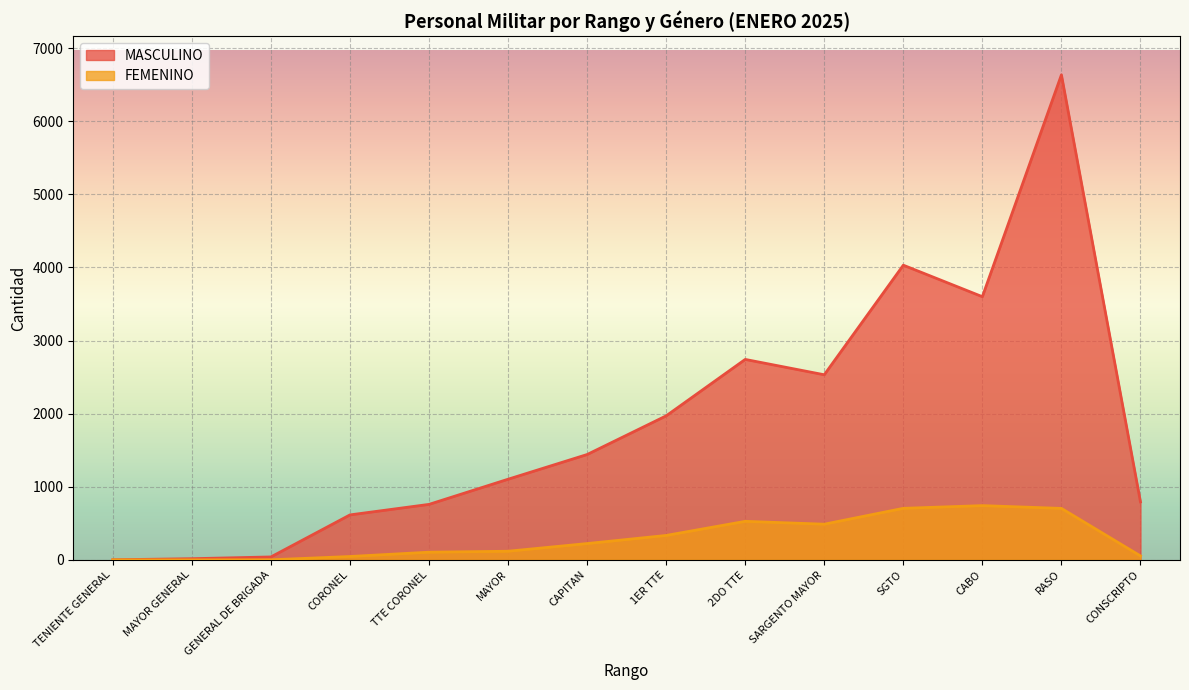

Rank the categories by MASCULINO value from lowest to highest.

TENIENTE GENERAL, MAYOR GENERAL, GENERAL DE BRIGADA, CORONEL, TTE CORONEL, CONSCRIPTO, MAYOR, CAPITAN, 1ER TTE, SARGENTO MAYOR, 2DO TTE, CABO, SGTO, RASO